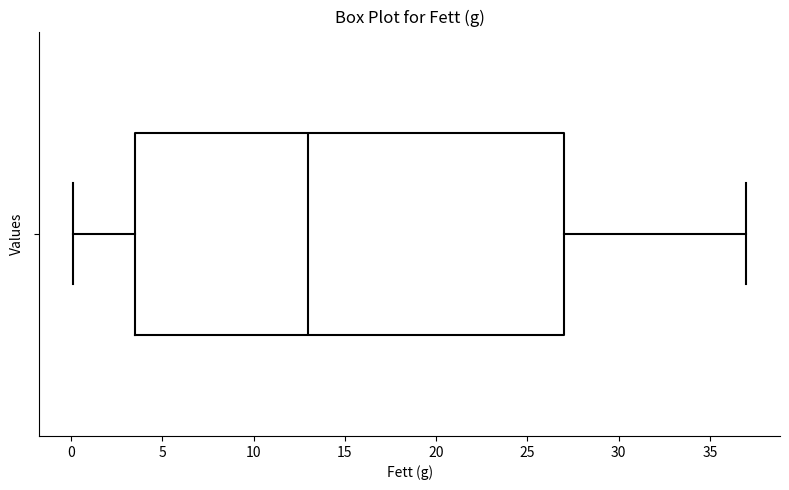

Where does the right whisker of the box end on the x-axis? The values are not printed on the chart, so give them approximately, as read against the axis.

37.0